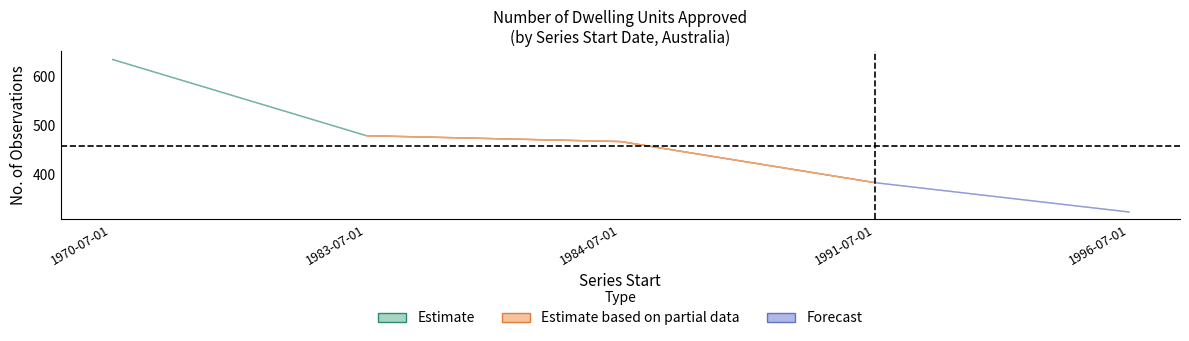

What is the sum of the No. Obs. values at 1996-07-01 and 1983-07-01?

806